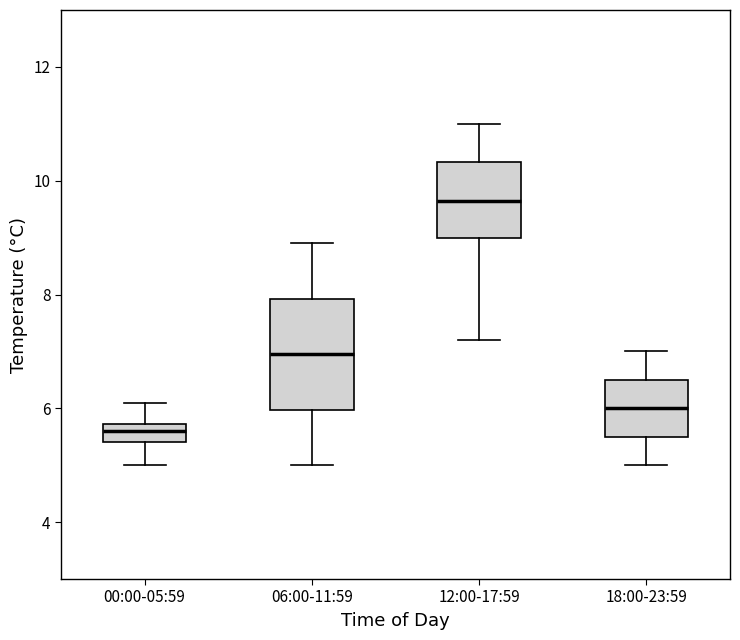

Which box's median line is the lowest?

00:00-05:59